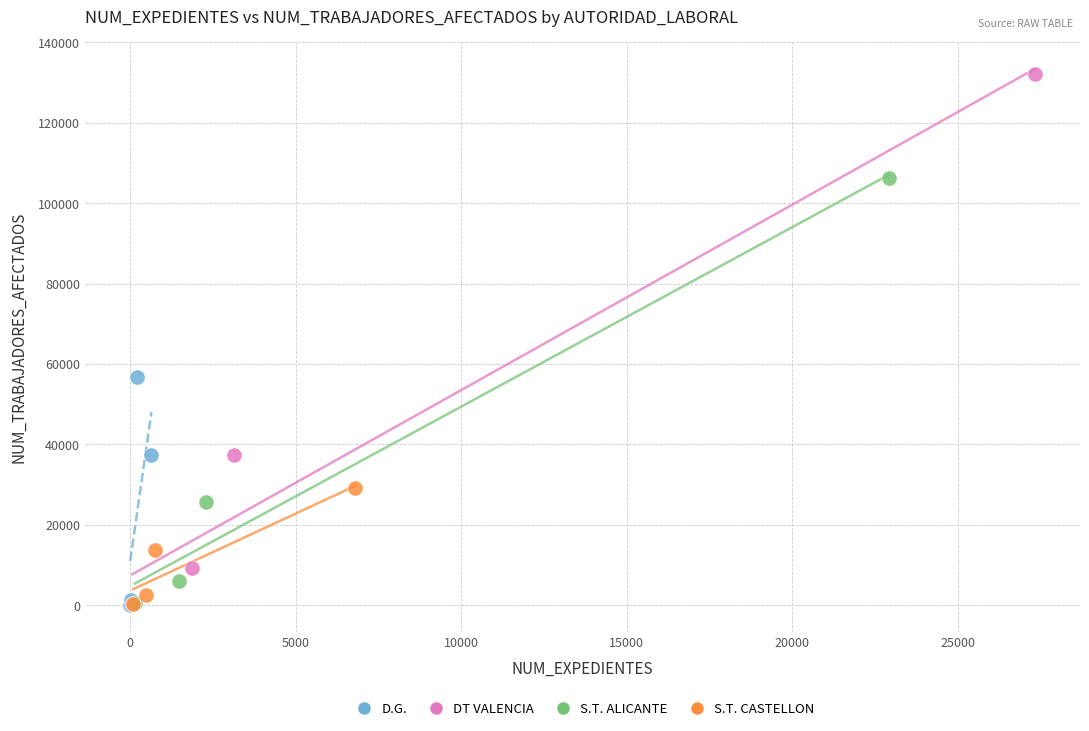

Which series has the widest spread of Y values?

DT VALENCIA